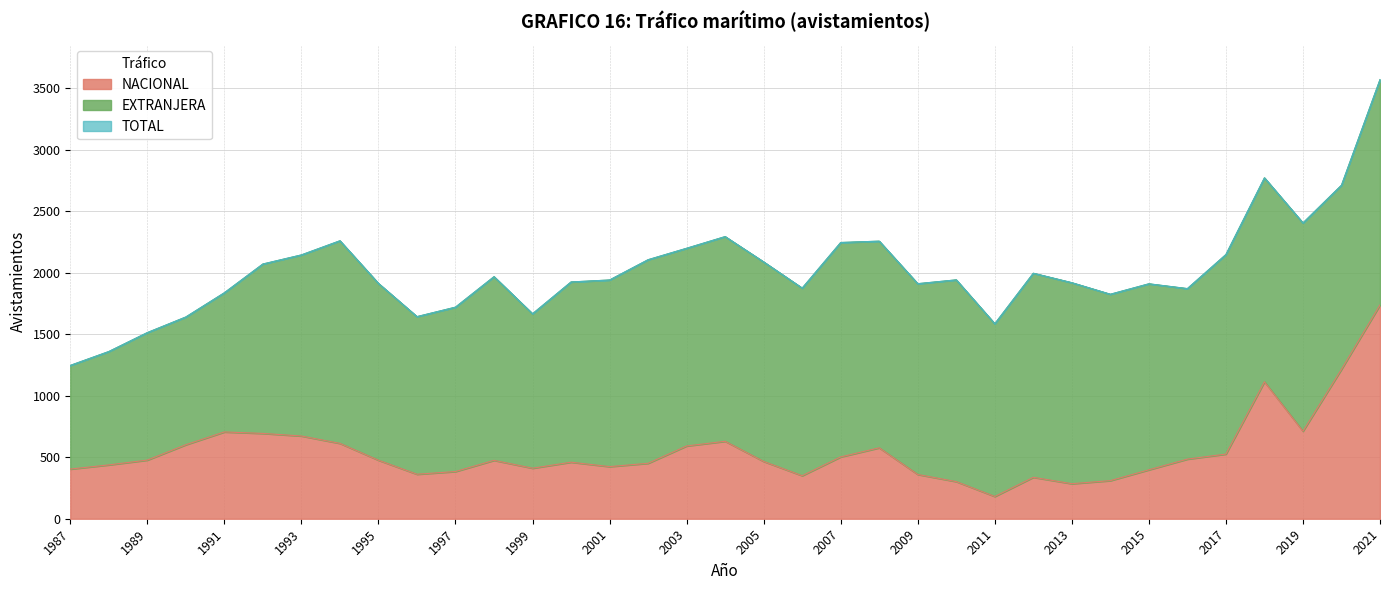

The value of TOTAL at 1994 is 2261. True or false?

True